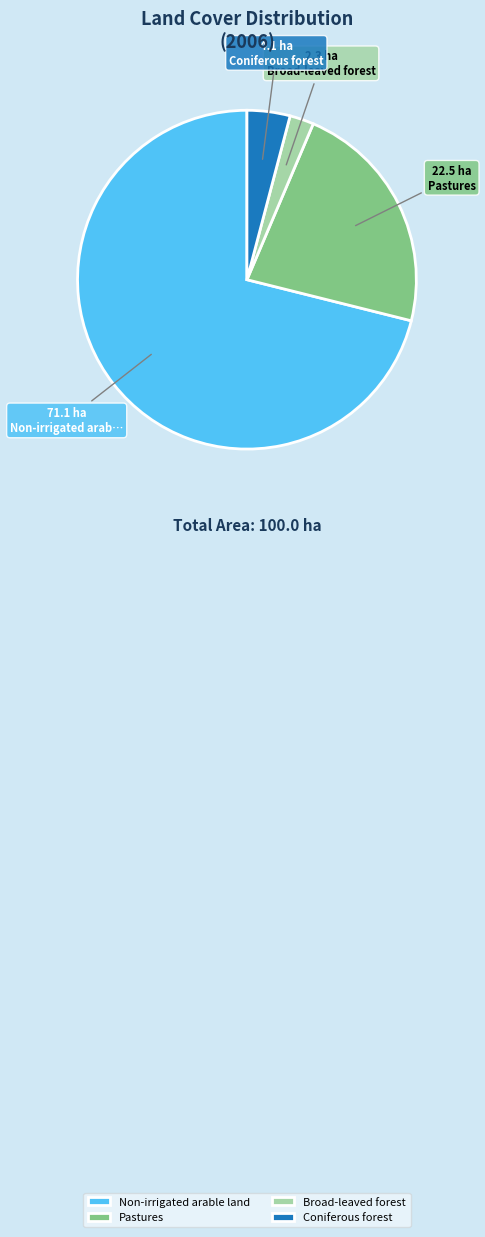

Is it true that Pastures is 13% of the pie?

False